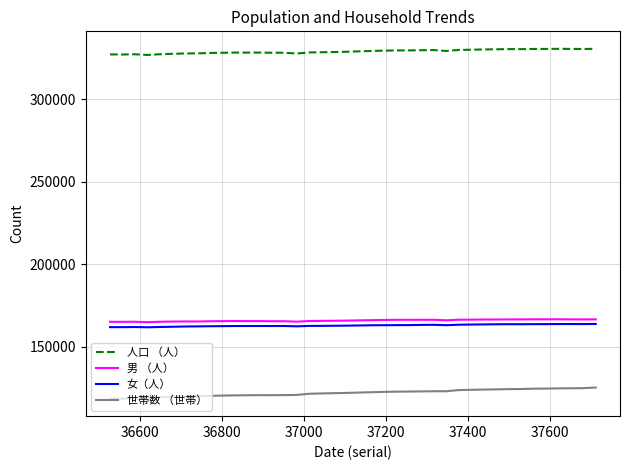

In 男 （人）, how many points are lower than both neighbors (excluding endpoints)?

9